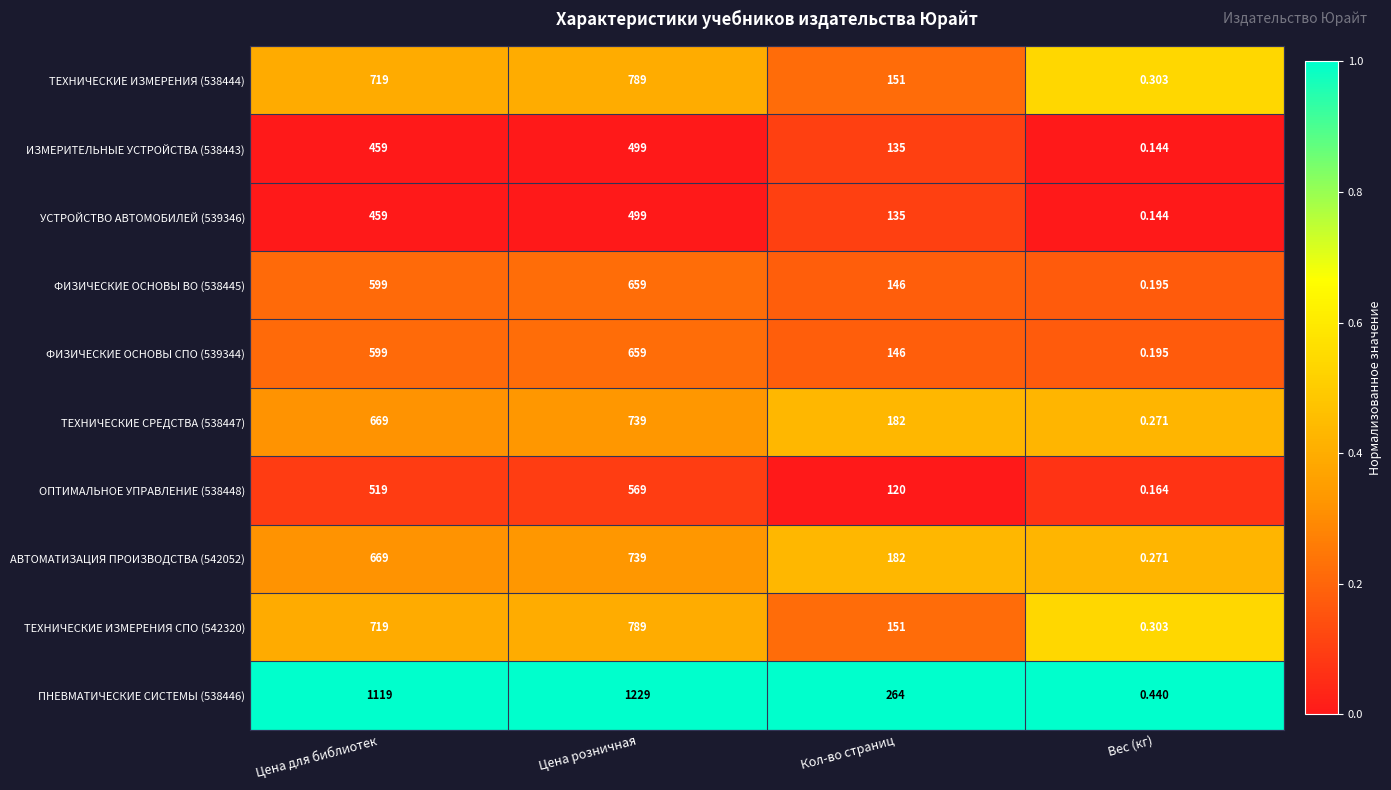

Which label corresponds to the smallest value in the chart?

Вес (кг)